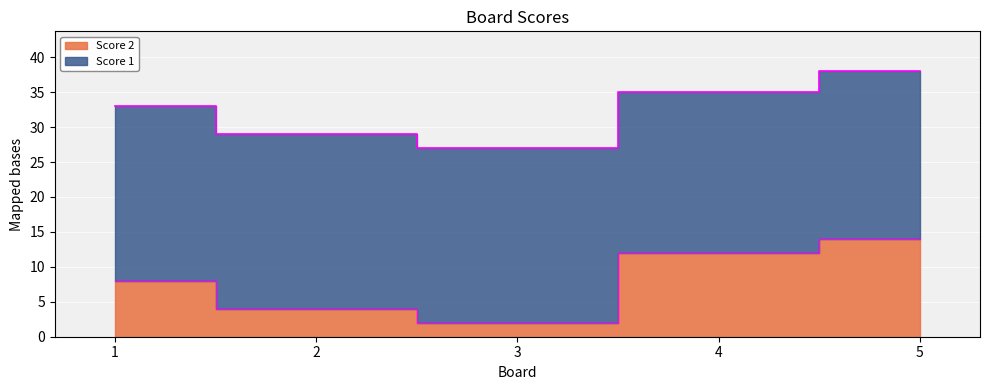

How many values are between 4 and 12?

3